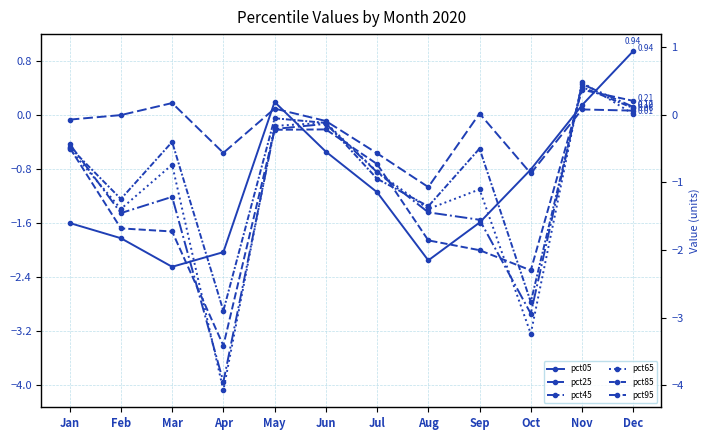

What are all the series names shown in the legend?

pct05, pct25, pct45, pct65, pct85, pct95